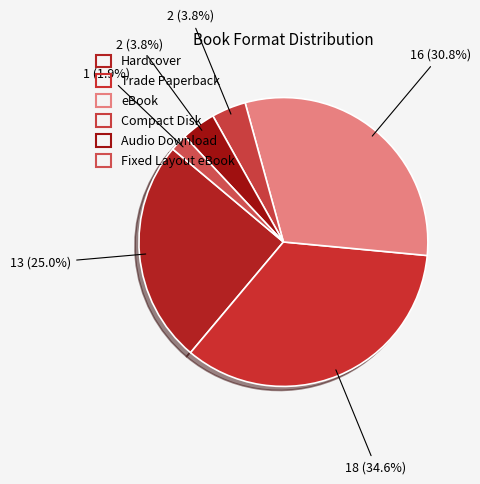

Count the number of slices in the pie.

6